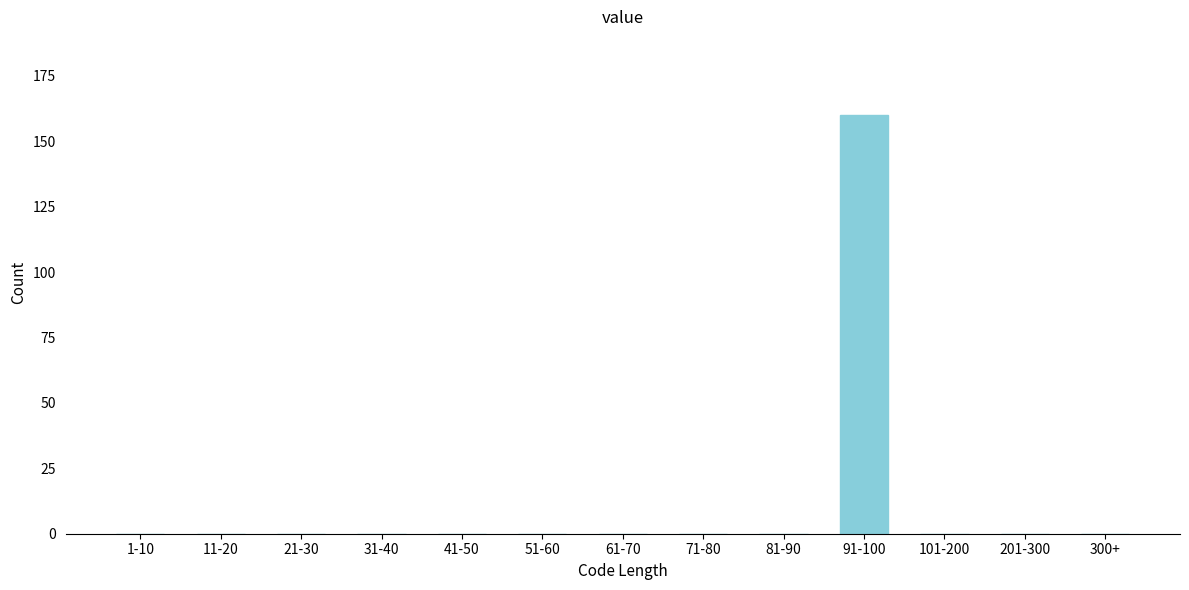

Reading right to left, what are all the values shown in this chart?

300+=0	201-300=0	101-200=0	91-100=160	81-90=0	71-80=0	61-70=0	51-60=0	41-50=0	31-40=0	21-30=0	11-20=0	1-10=0